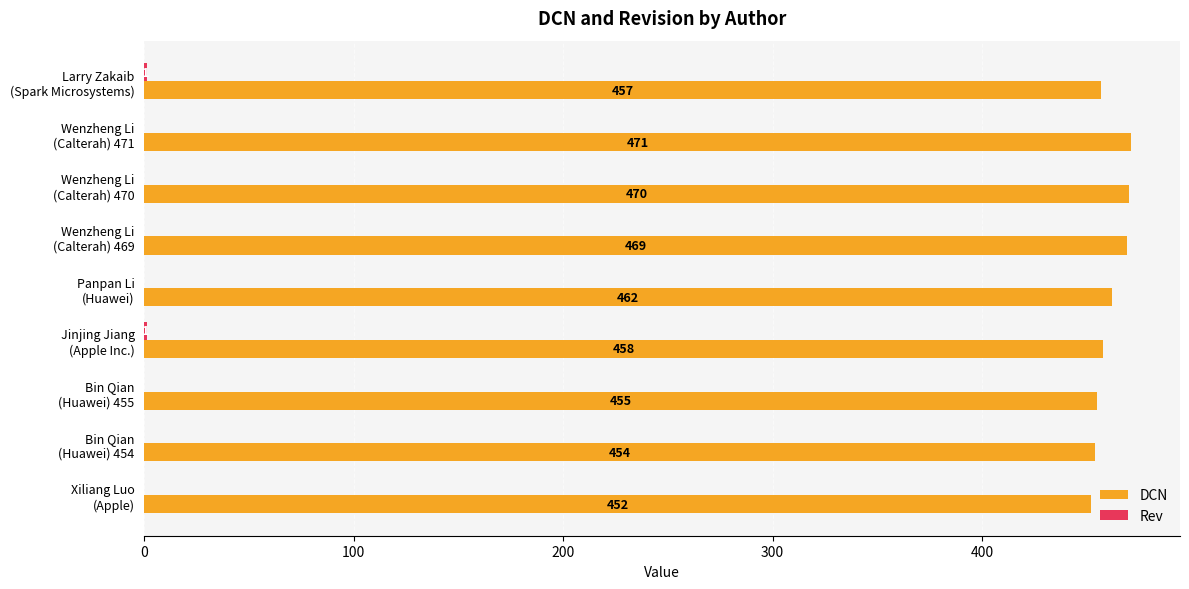

What is the greatest value displayed?

471